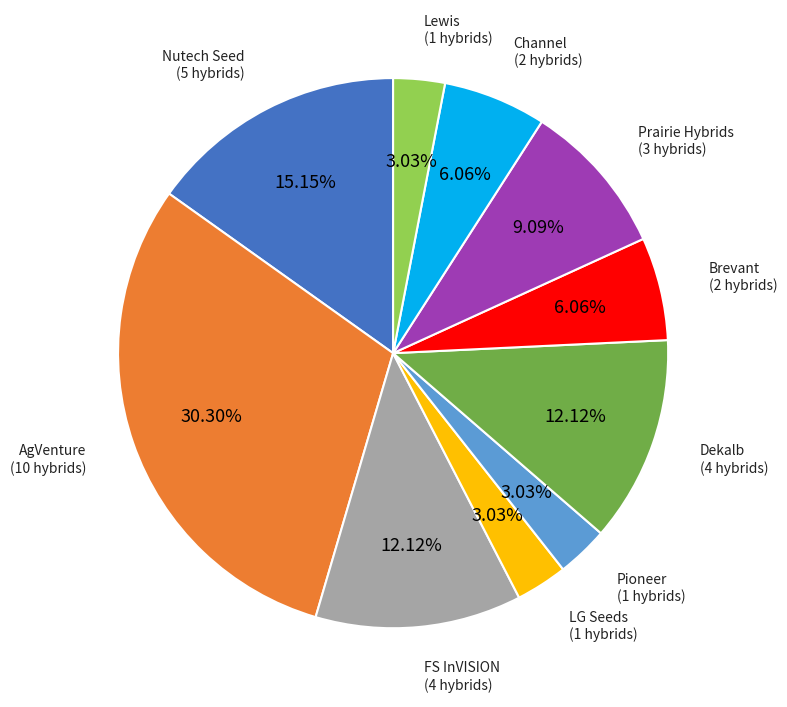

Which has a higher value, Channel or Dekalb?

Dekalb